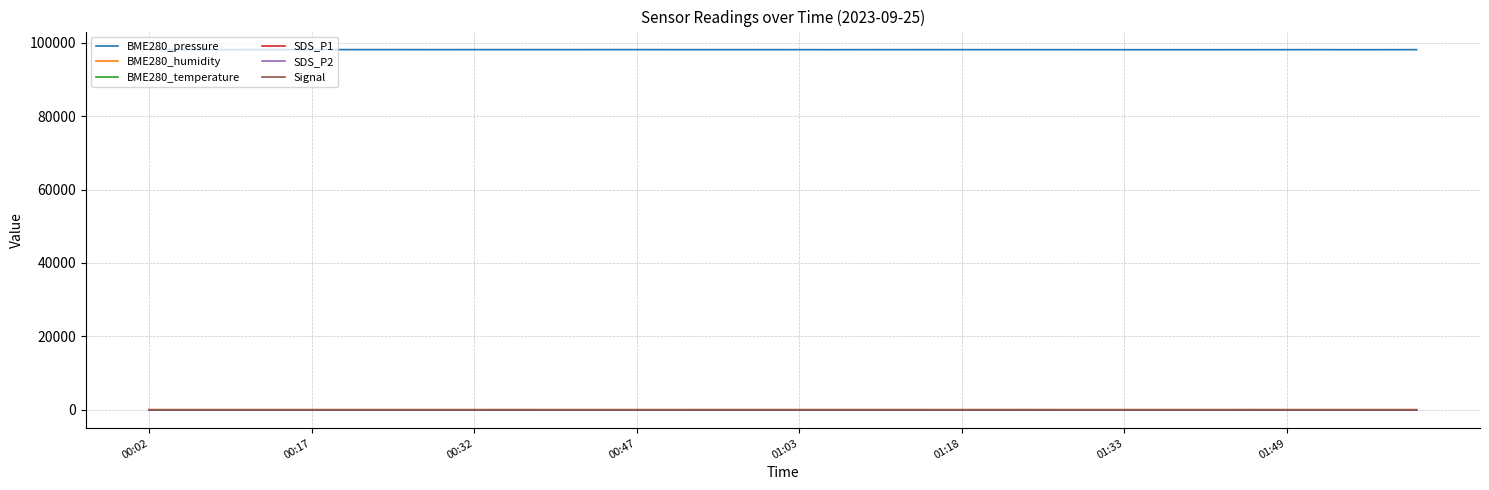

Which series has the widest spread of values?

BME280_pressure